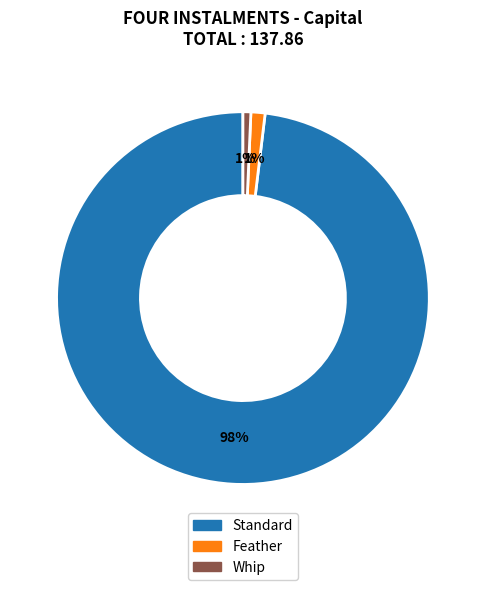

To the nearest percent, what portion does Standard represent?

98%